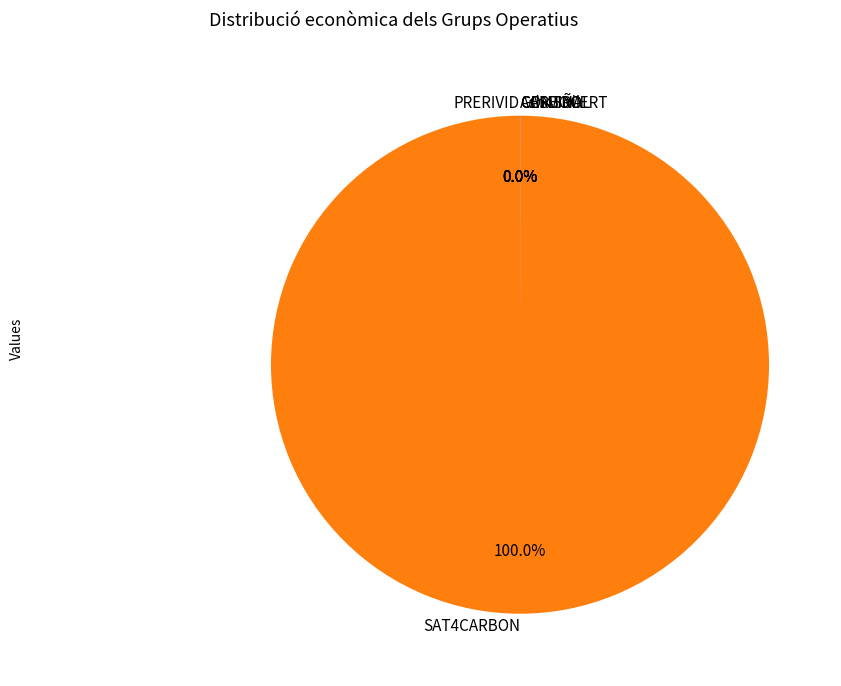

To the nearest percent, what is the difference between the largest and smallest slice percentages?

100%